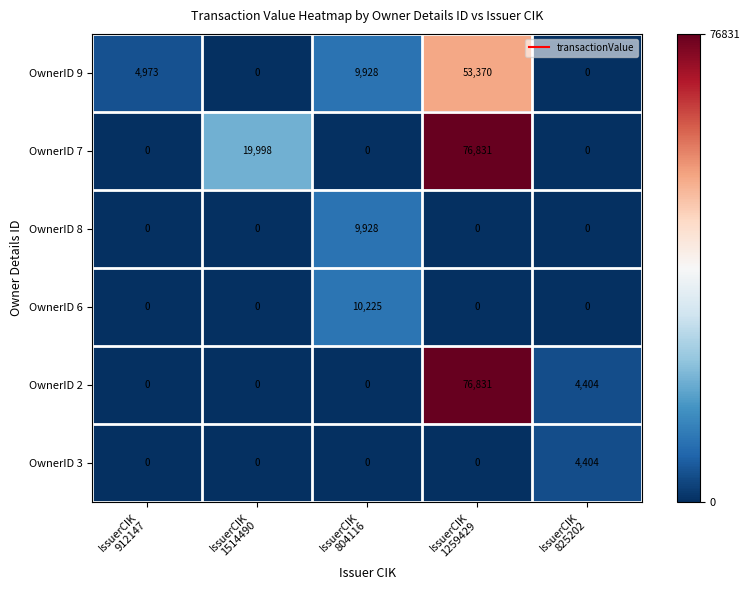

What is the greatest value displayed?

76831